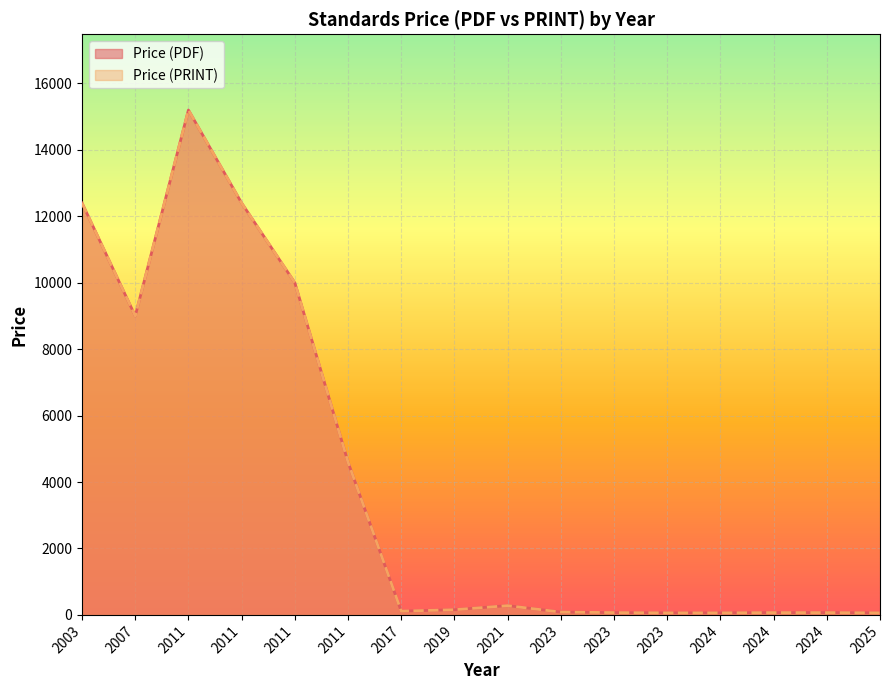

Which series changed the most between 2003 and 2024?

Price (PDF)